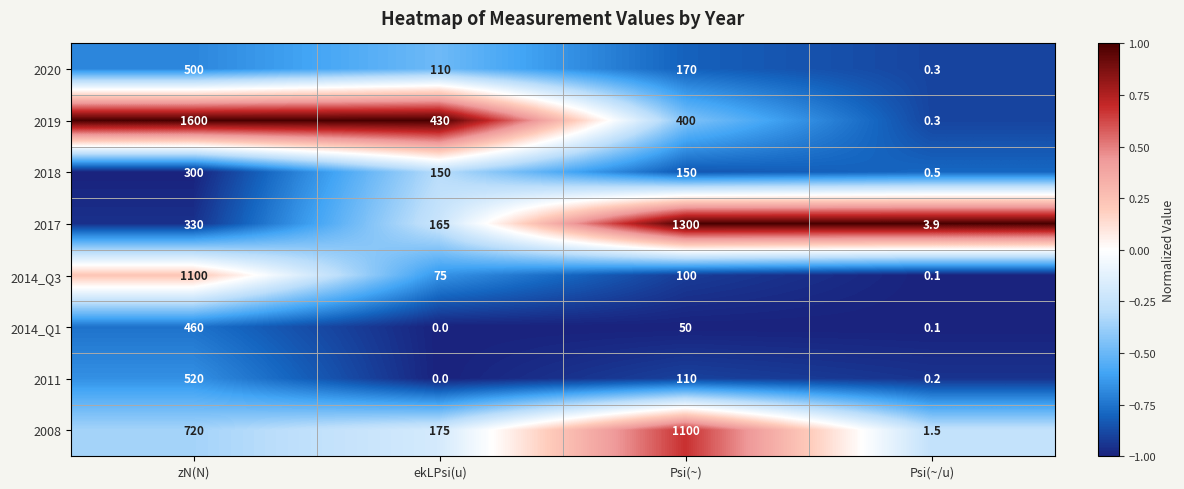

What is the difference between the 2008 values at zN(N) and ekLPsi(u)?

545.0